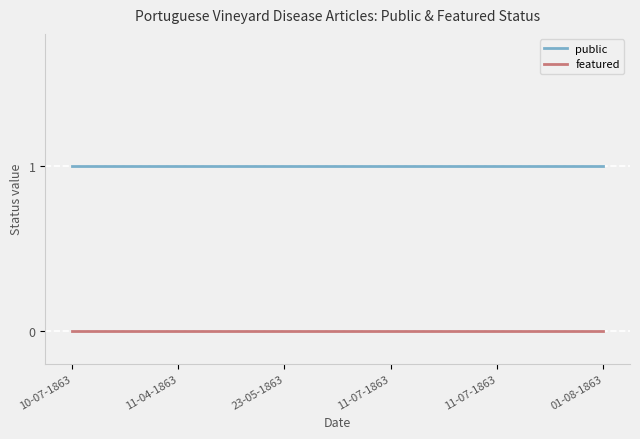

How many lines are shown in the chart?

2